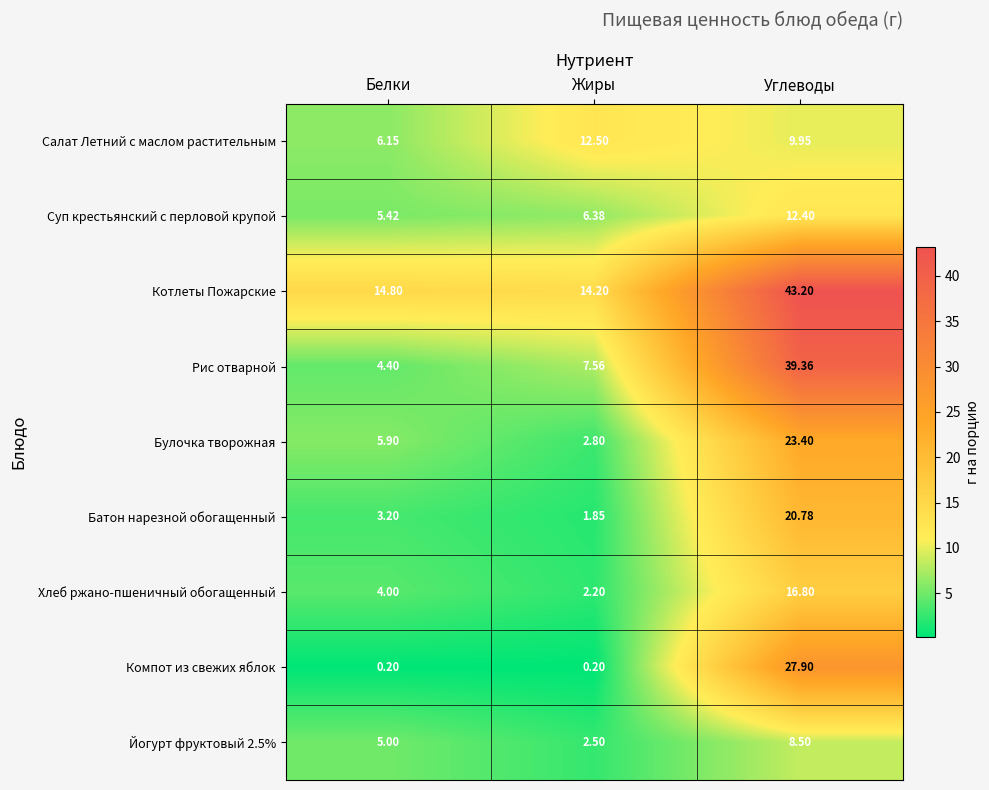

At which category is the sum across all series the highest?

Углеводы